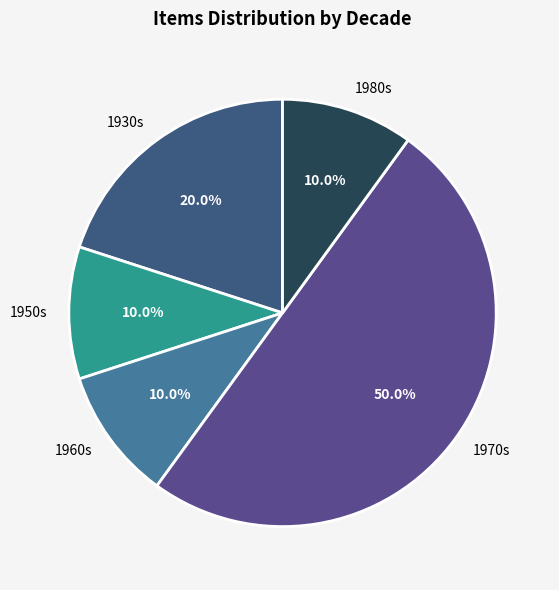

What percentage is the 1930s slice, to the nearest percent?

20%